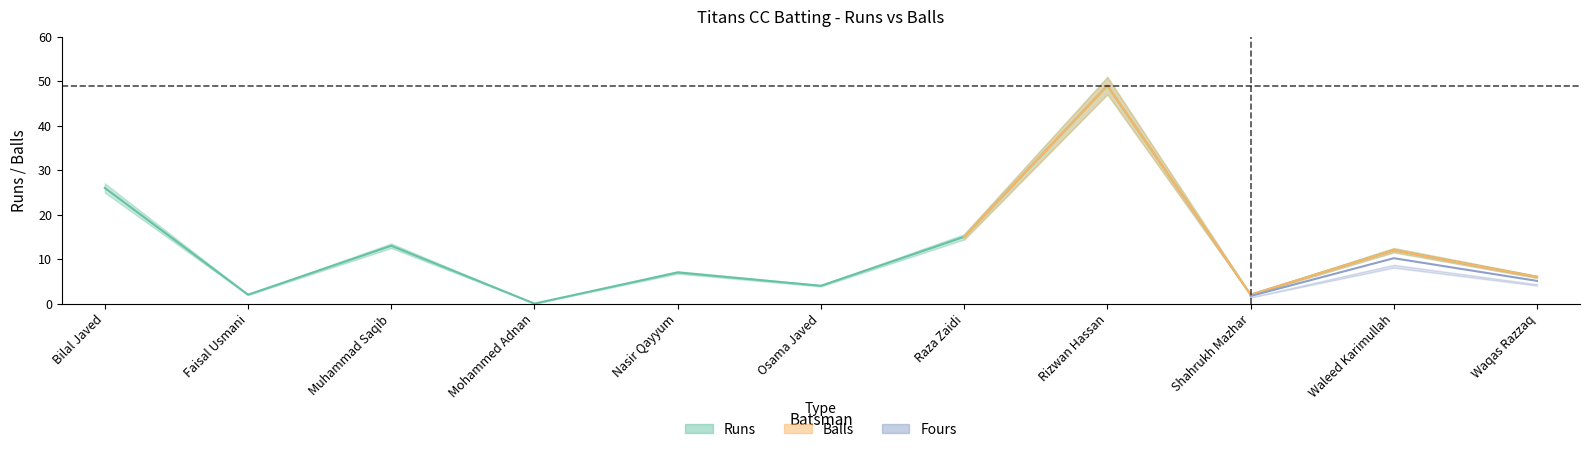

Where does the Runs series first go above 7?

Bilal Javed